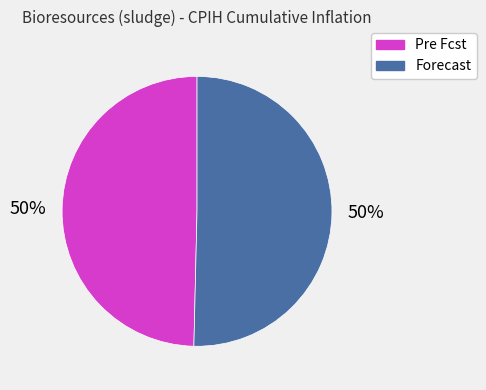

What percentage is the Pre Fcst slice, to the nearest percent?

50%